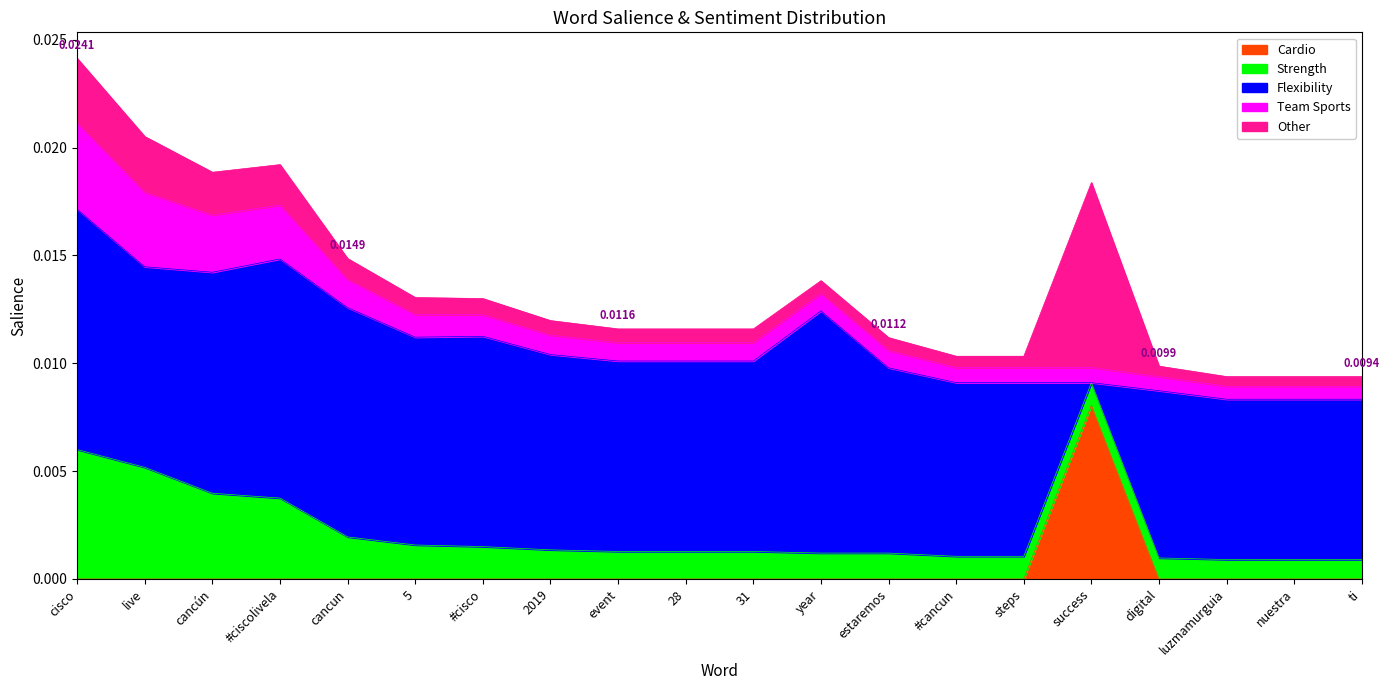

At which category is the sum across all series the highest?

cisco